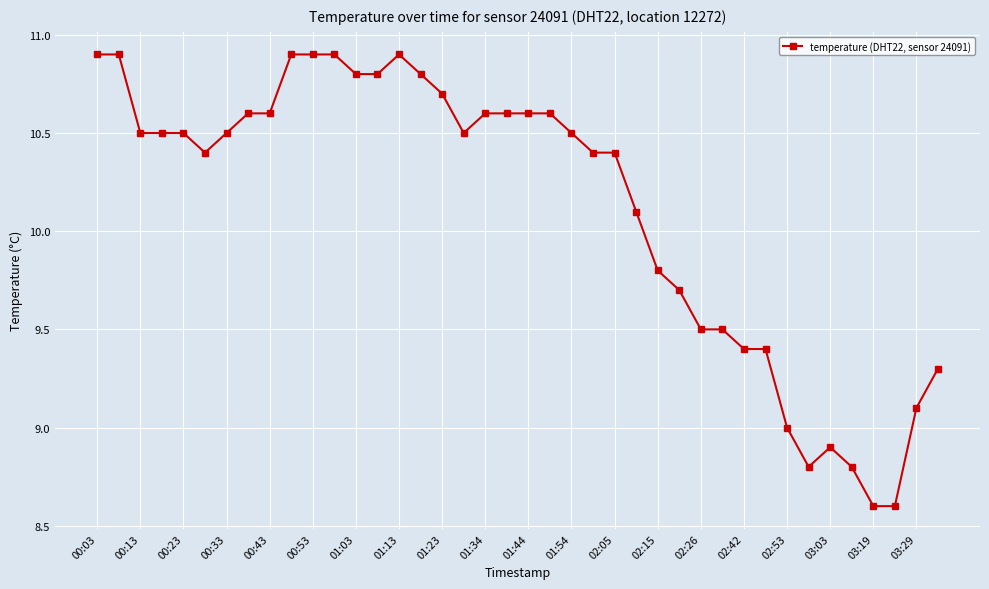

What is the difference between the second highest and minimum values?

2.3